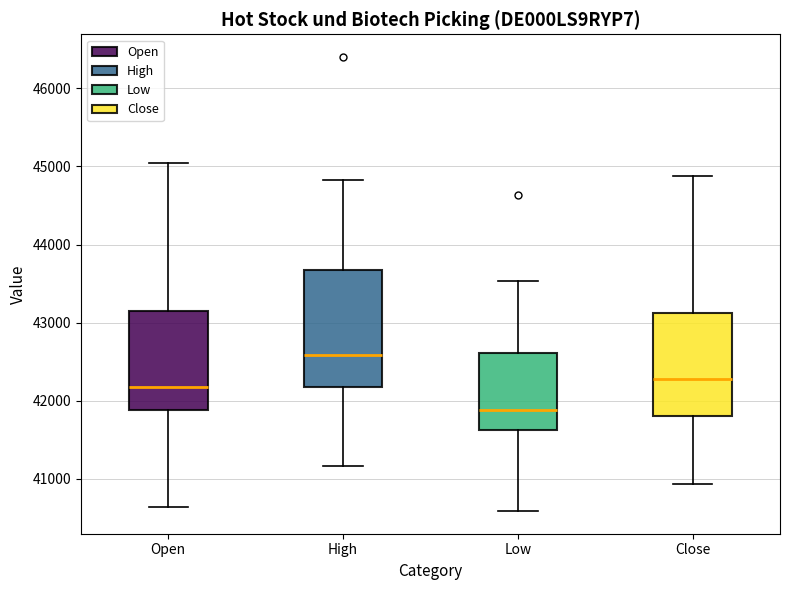

Which box has the lowest median line?

Low